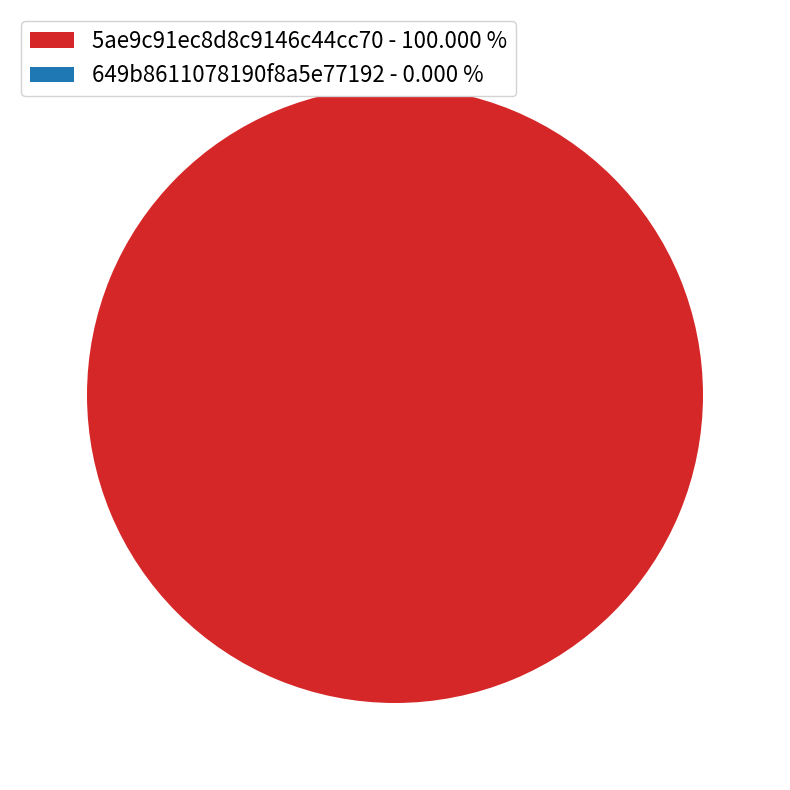

To the nearest percent, what is the difference between the 649b8611078190f8a5e77192 and 5ae9c91ec8d8c9146c44cc70 slice percentages?

100%